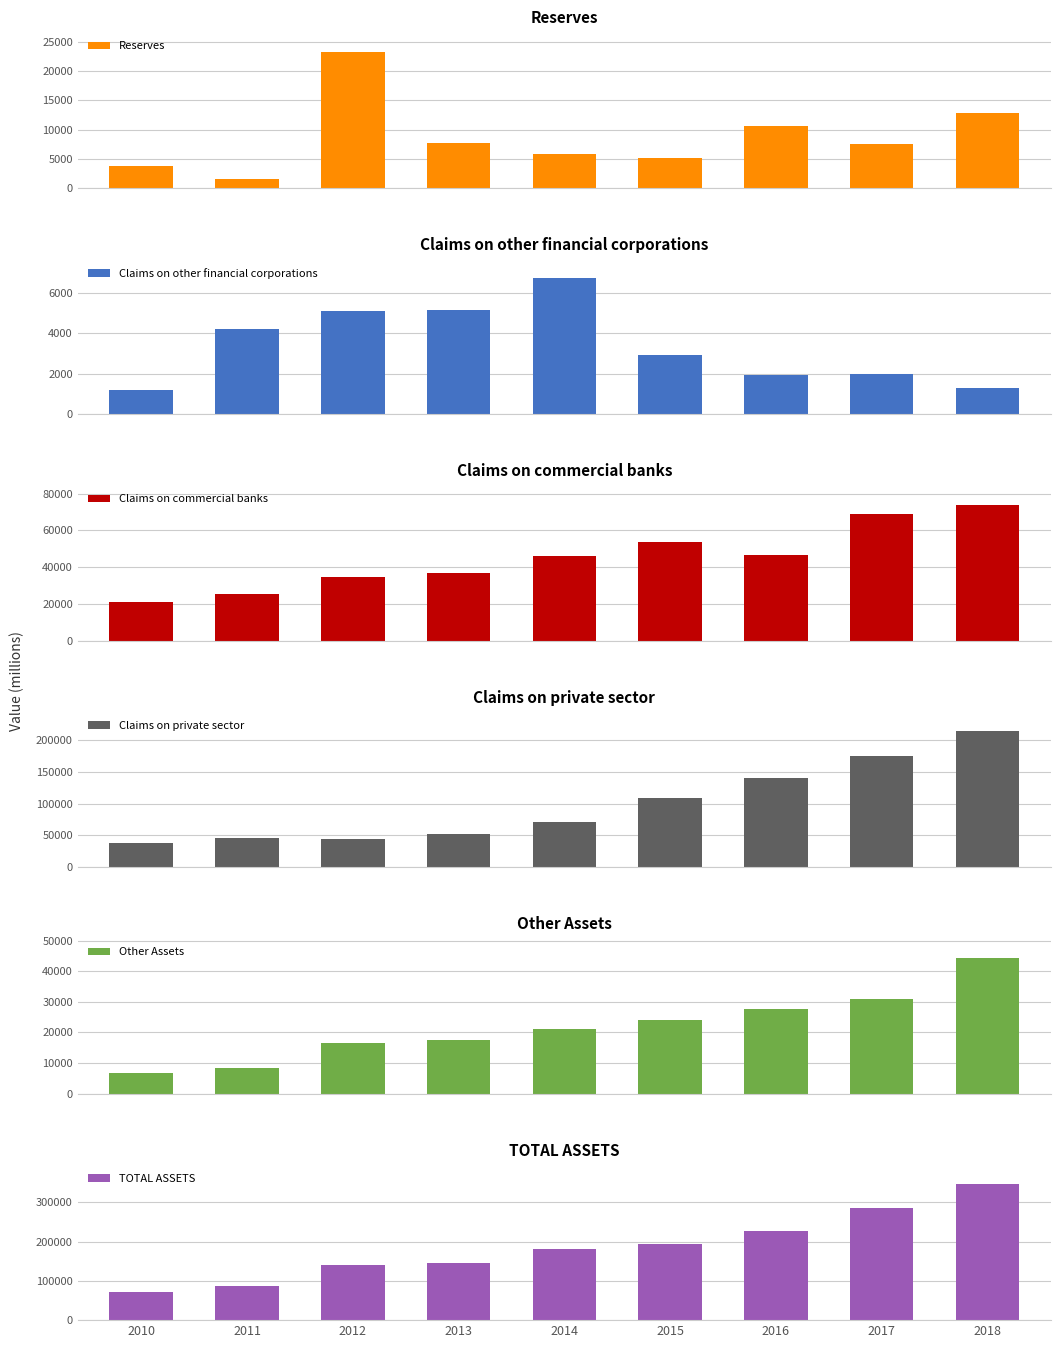

What is the spread (max minus min) of values at 2018?

345120.4